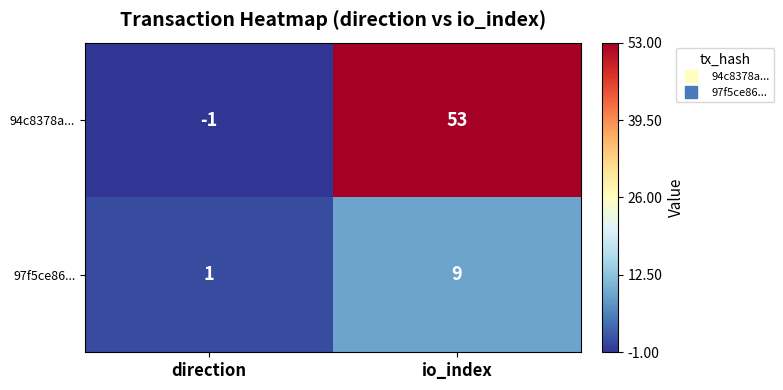

At which category is the sum across all series the highest?

io_index